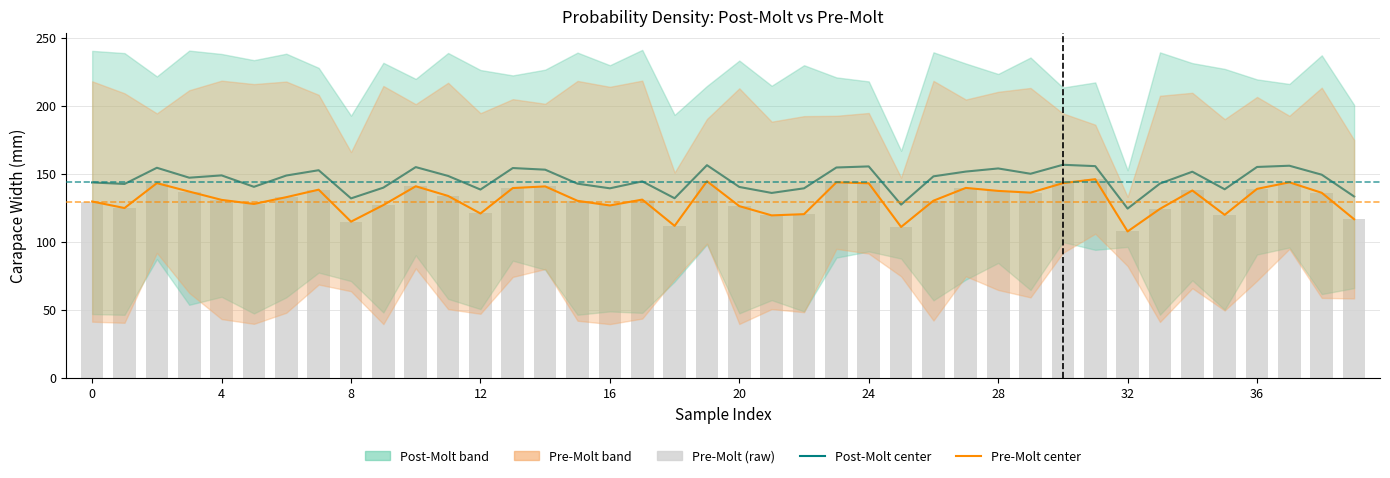

What is the difference between the highest and lowest values at 17?

13.4